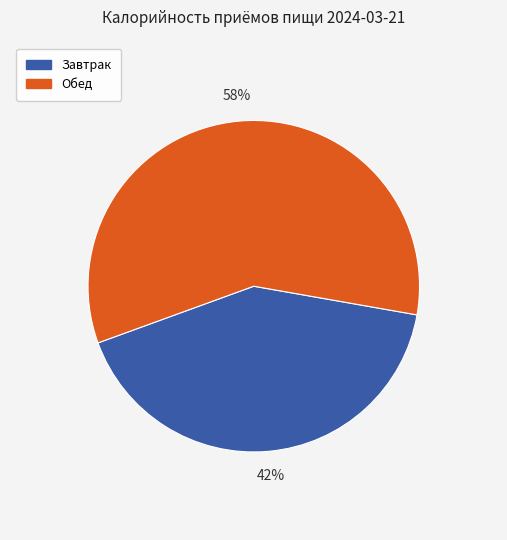

Which slice is the smallest?

Завтрак